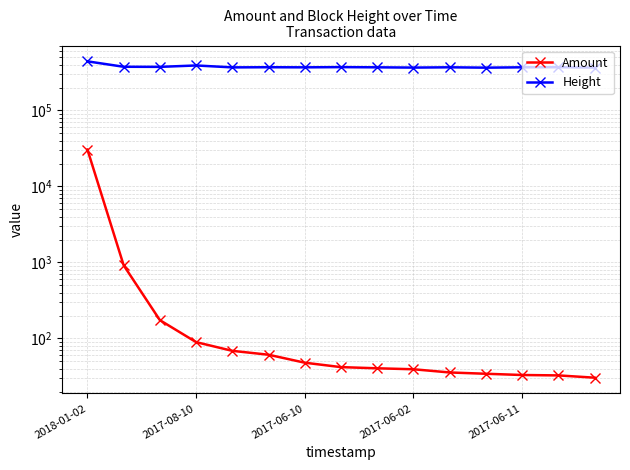

What is the label of the 6th point from the left?

5